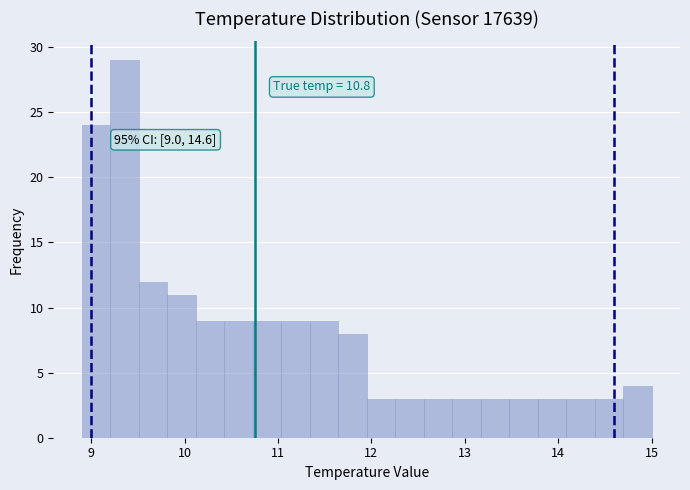

Around what value on the x-axis is the tallest bar? Give the approximate position of its centre, as read against the axis.

9.4